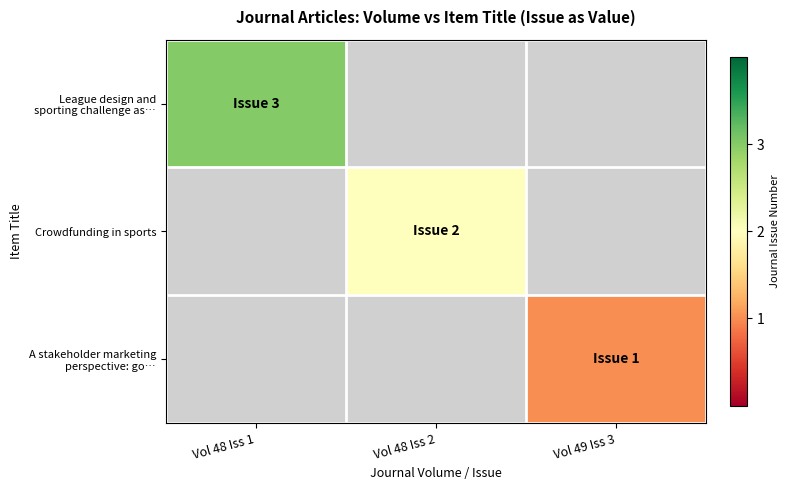

How many categories are shown in the chart?

3